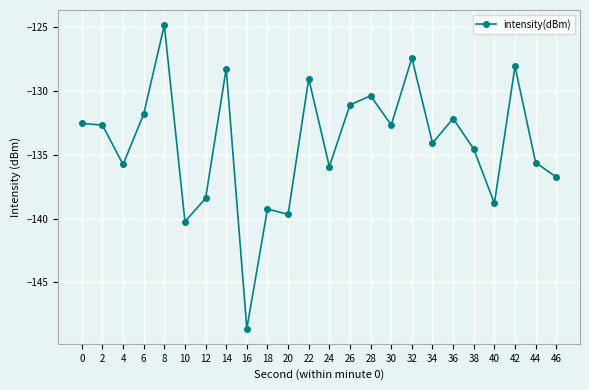

The chart shows a value of -138.8 at 40. True or false?

True